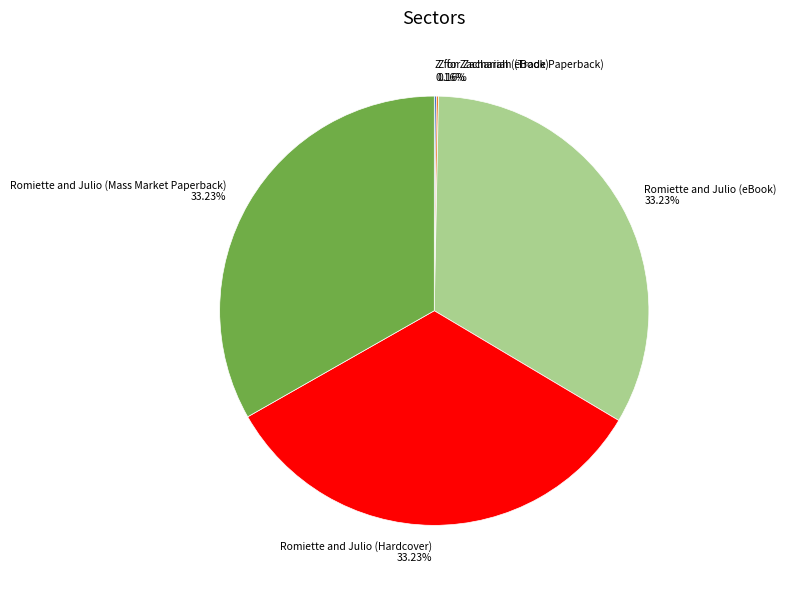

To the nearest percent, what is the difference between the largest and smallest slice percentages?

33%